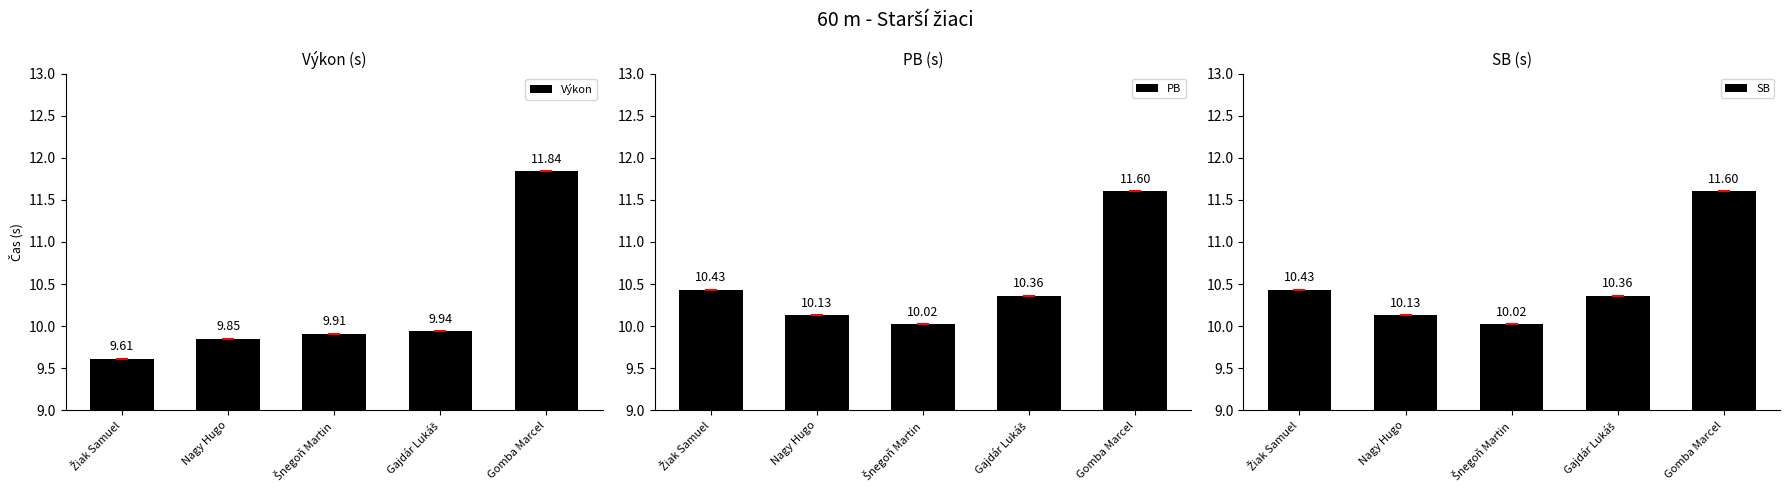

What is the label of the 1st bar from the right?

Gomba Marcel